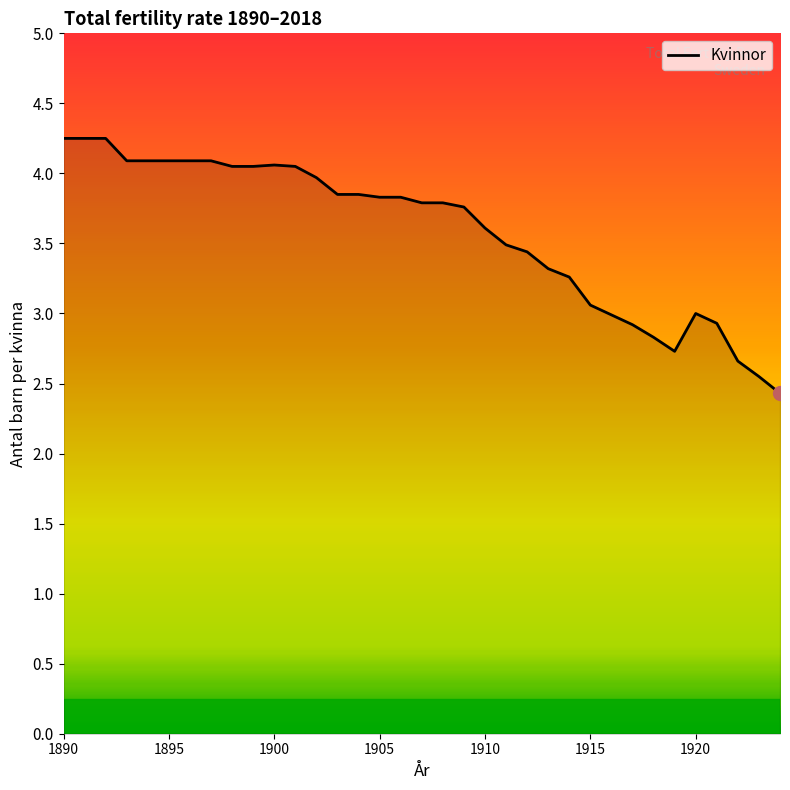

What is the smallest value displayed?

2.4